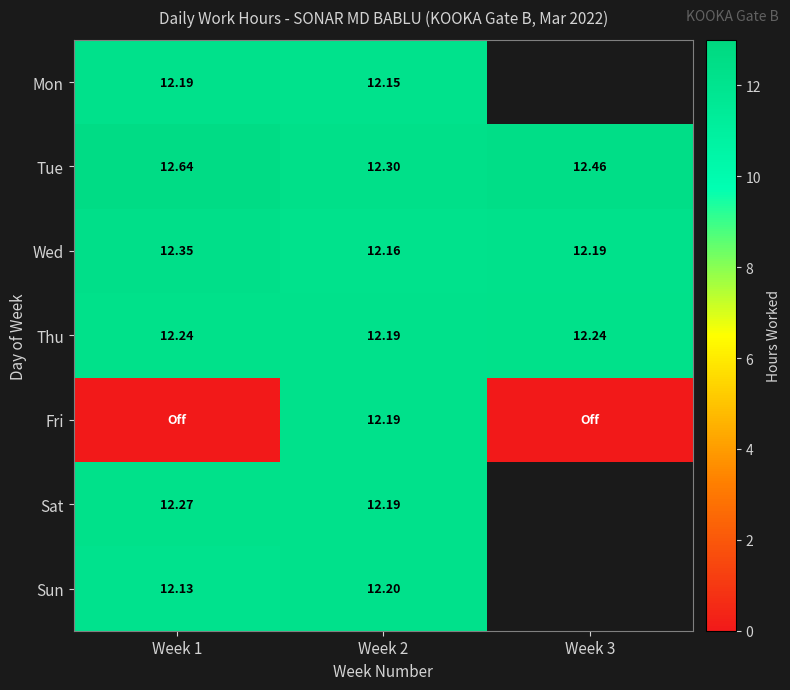

Is the value of Mon at Week 2 greater than the value of Fri at Week 2?

No